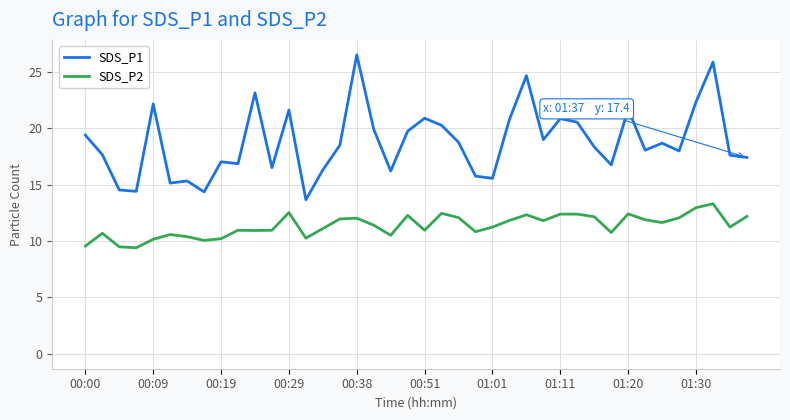

True or false: SDS_P2 and SDS_P1 intersect in this chart.

False